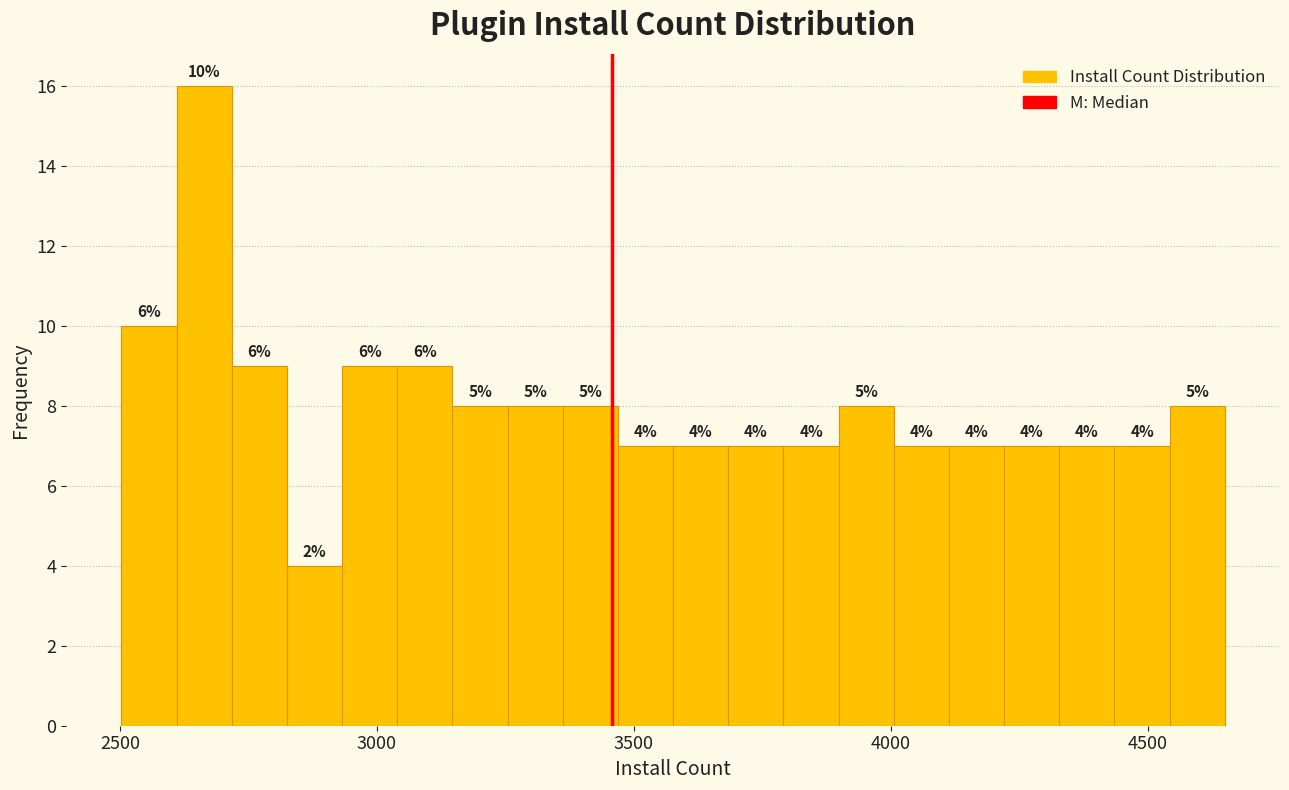

Read against the x-axis, roughly where is the centre of the tallest bar?

2650